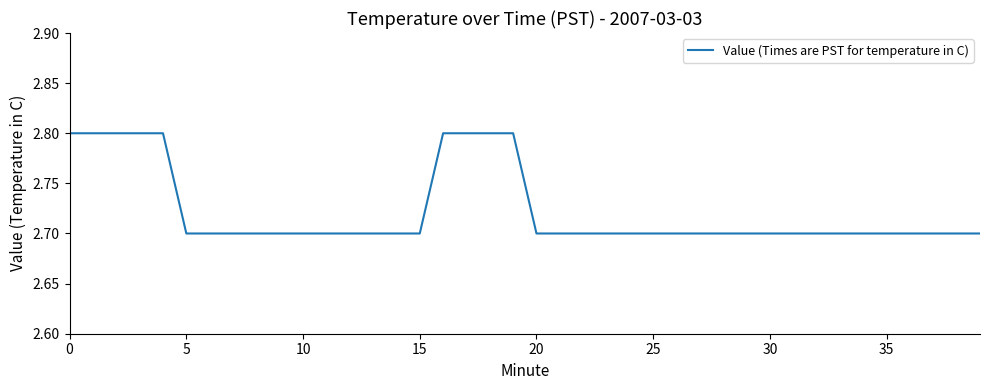

What is the smallest value displayed?

2.7